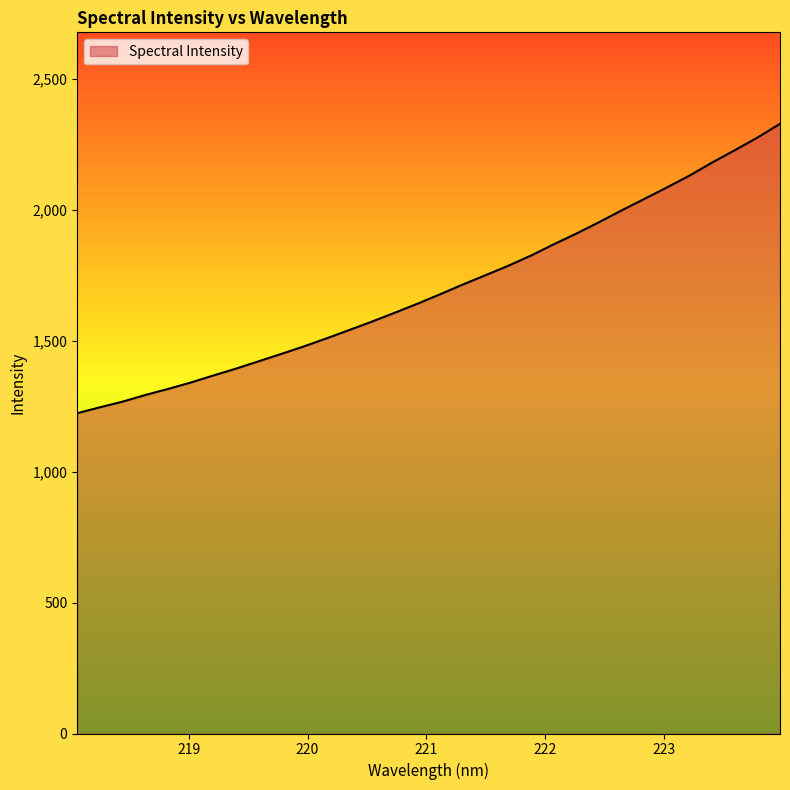

What is the maximum value shown in the chart?

2329.0